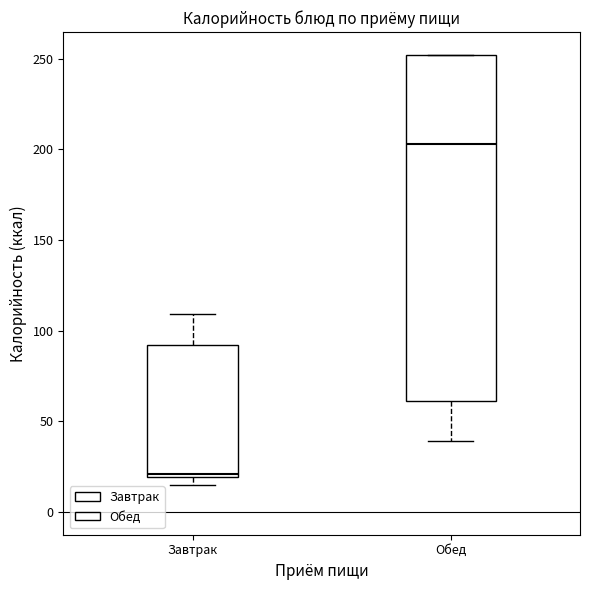

Which box's median line is the lowest?

Завтрак